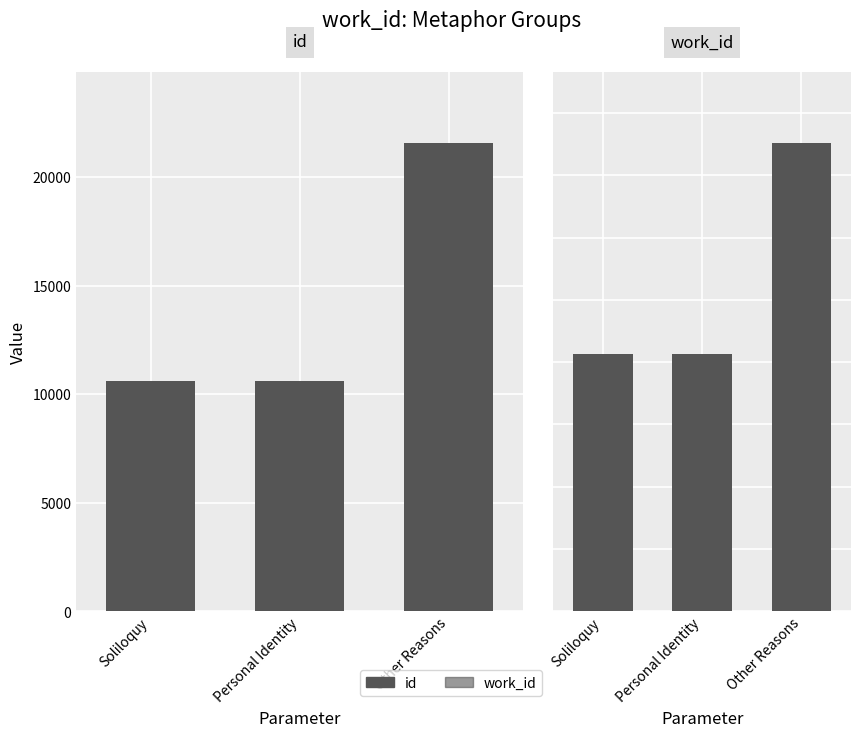

What is the greatest value displayed?

21579